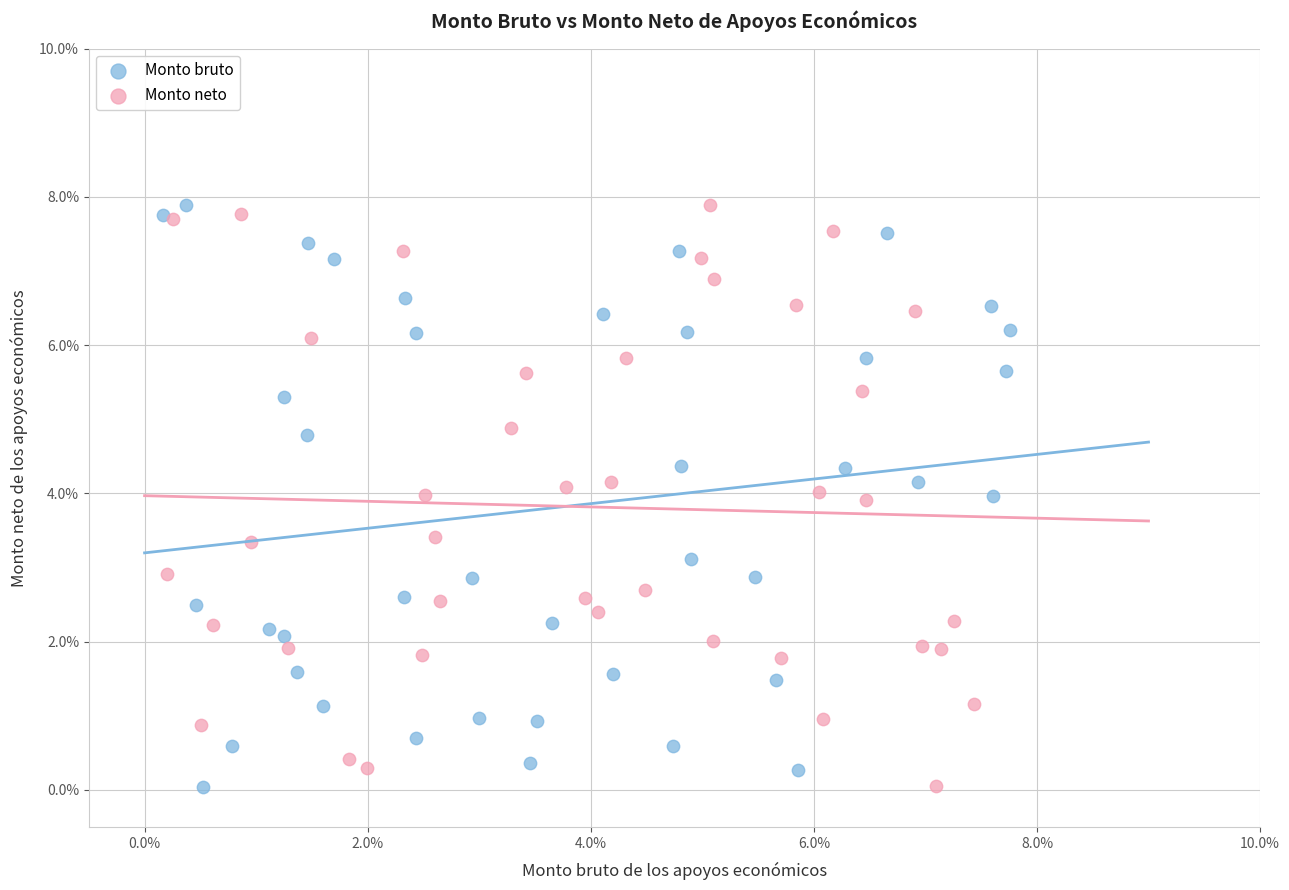

What are all the series names shown in the legend?

Monto bruto, Monto neto